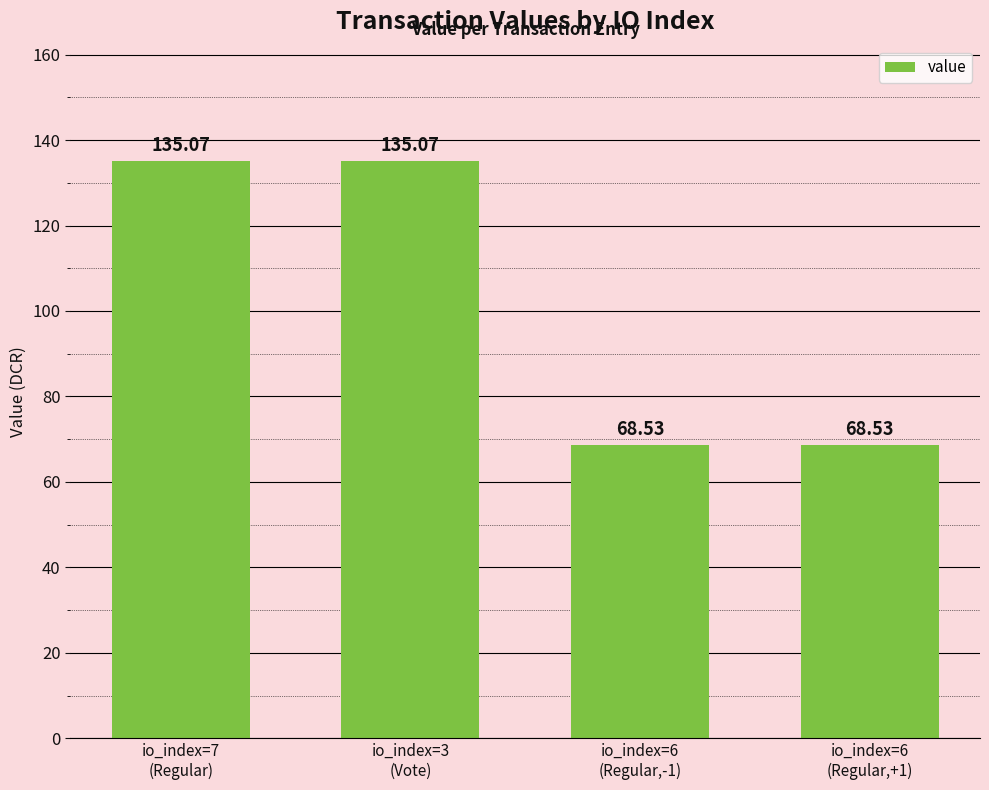

What is the change in value from io_index=3
(Vote) to io_index=6
(Regular,+1)?

-66.5